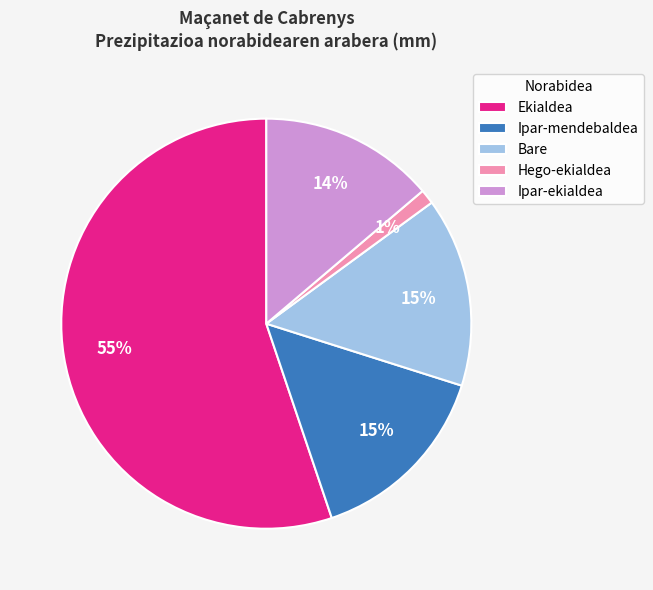

What is the ratio of the value at Ipar-ekialdea to the value at Bare?

0.9